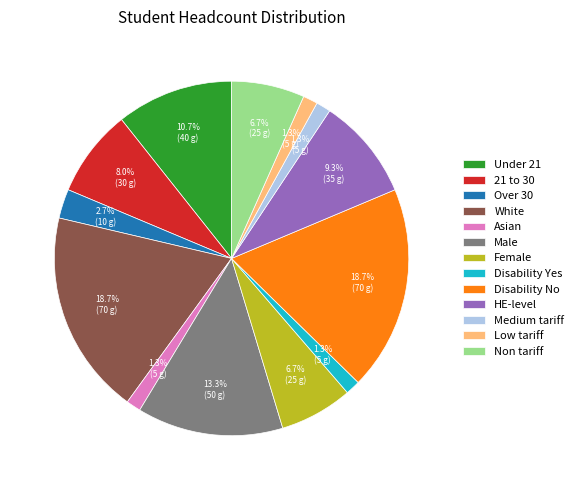

Does any single category account for the majority?

No